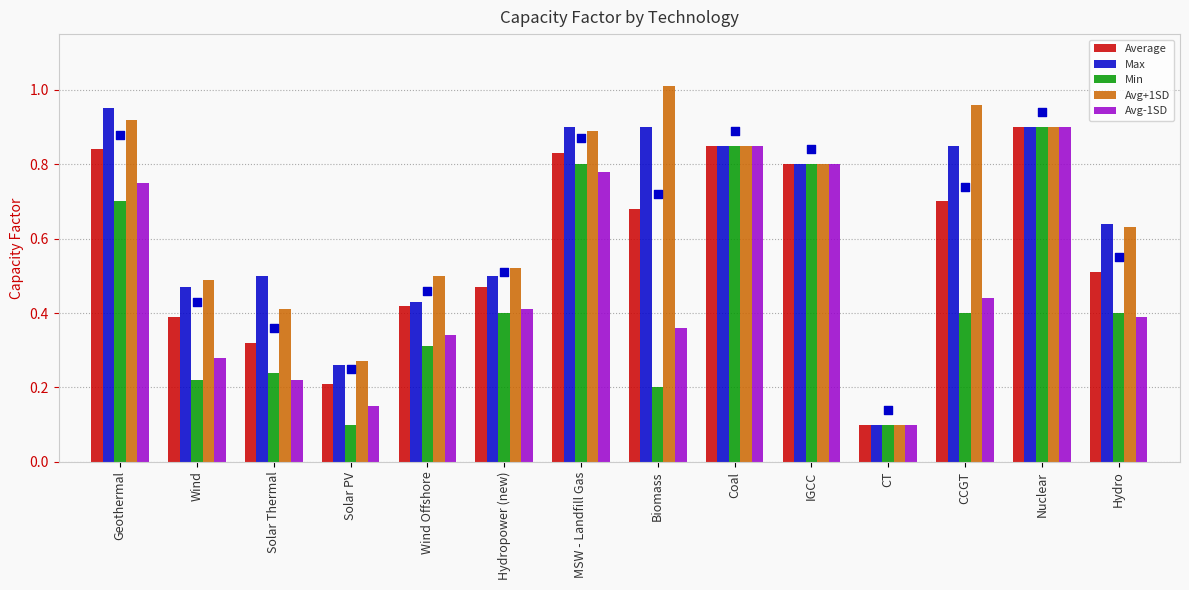

Which series has the largest Y range (max minus min)?

Avg+1SD